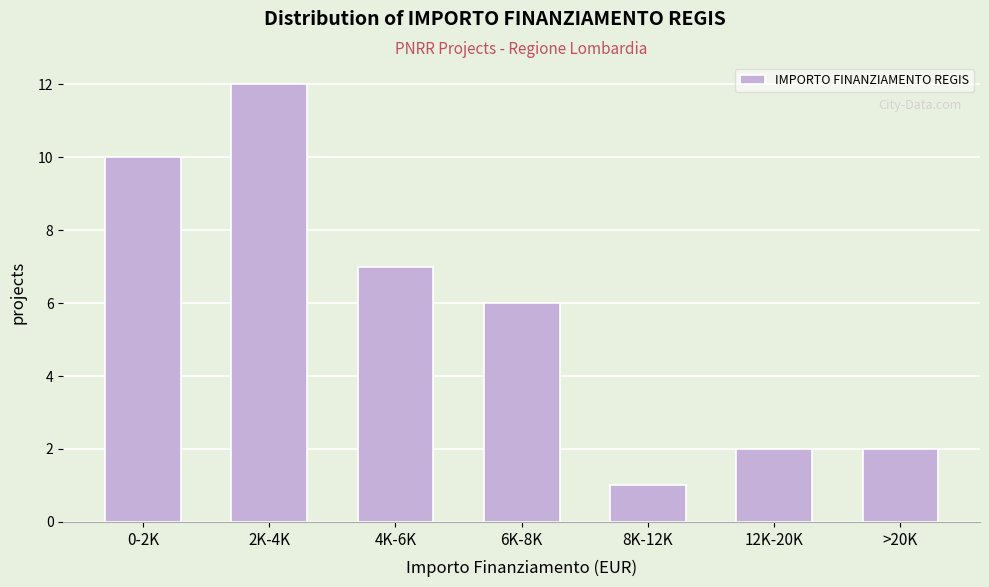

Reading right to left, transcribe all the data shown in this chart.

2	2	1	6	7	12	10